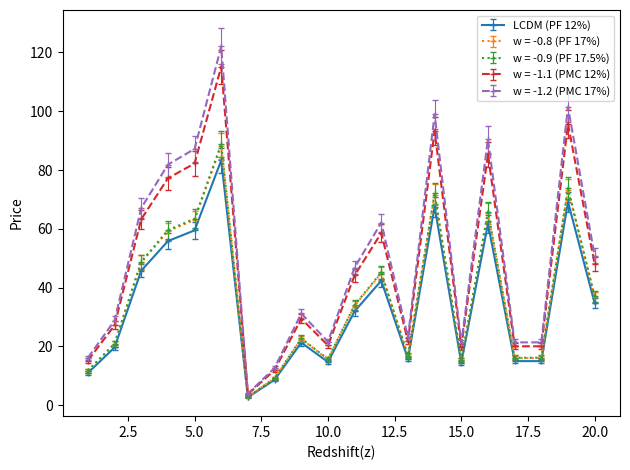

What is the smallest value displayed?

2.7